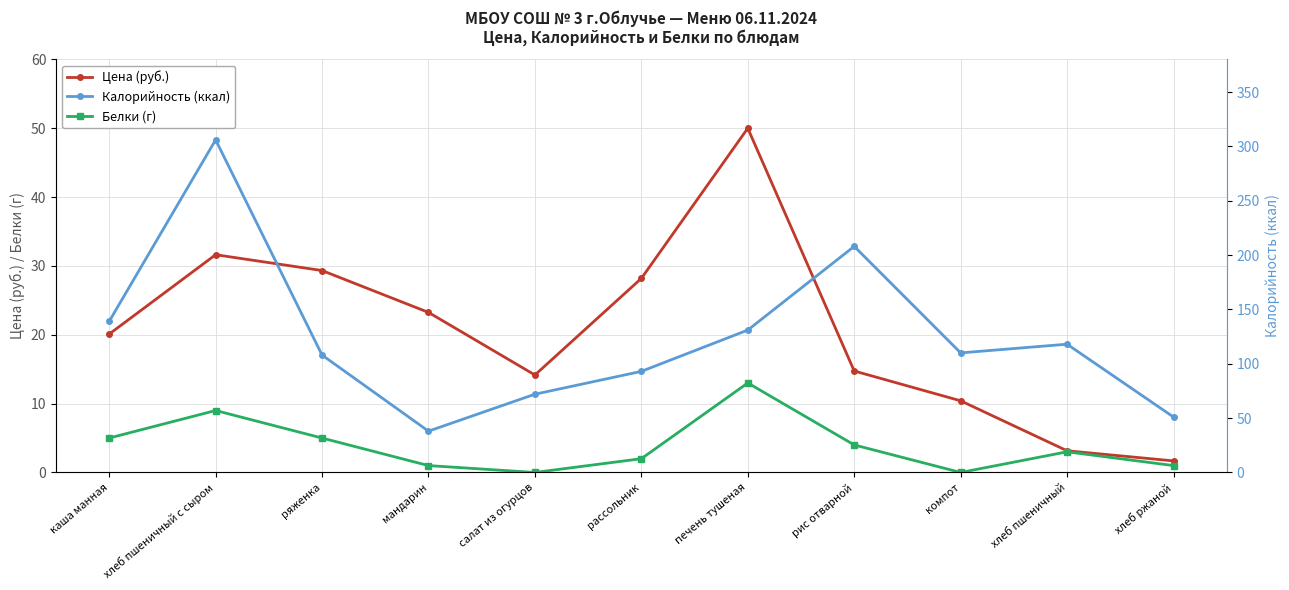

Reading left to right, transcribe all the data shown in this chart.

Цена (руб.): 20.1	31.6	29.3	23.2	14.2	28.2	50.0	14.7	10.4	3.1	1.7
Белки (г): 5.0	9.0	5.0	1.0	0.0	2.0	13.0	4.0	0.0	3.0	1.0
Калорийность (ккал): 139.0	306.0	108.0	38.0	72.0	93.0	131.0	208.0	110.0	118.0	51.0